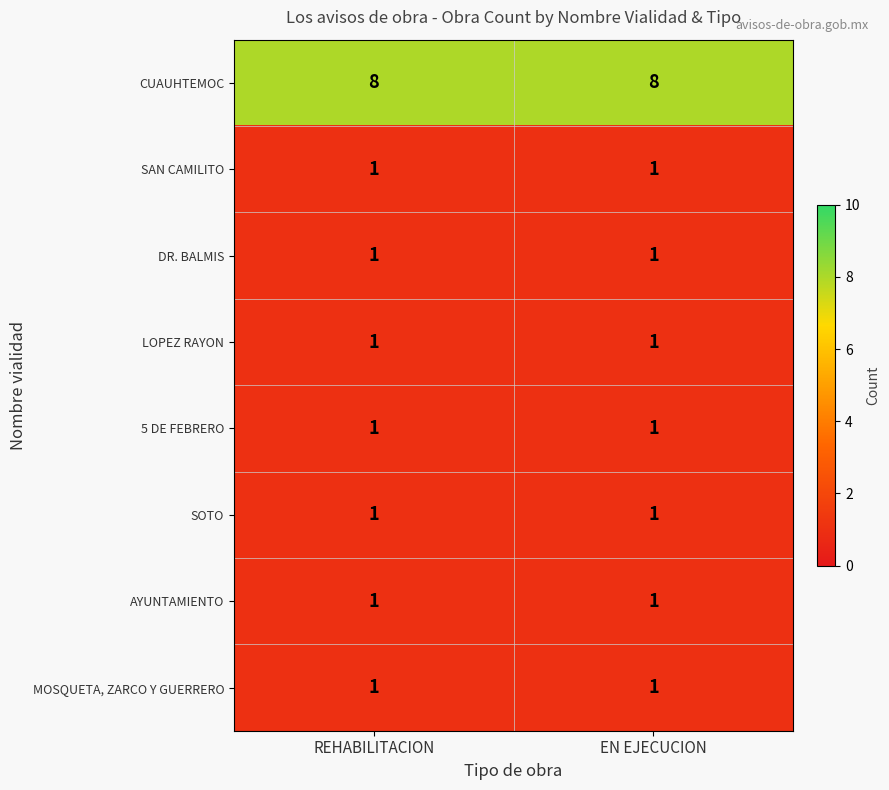

What is the average value of the CUAUHTEMOC series?

8